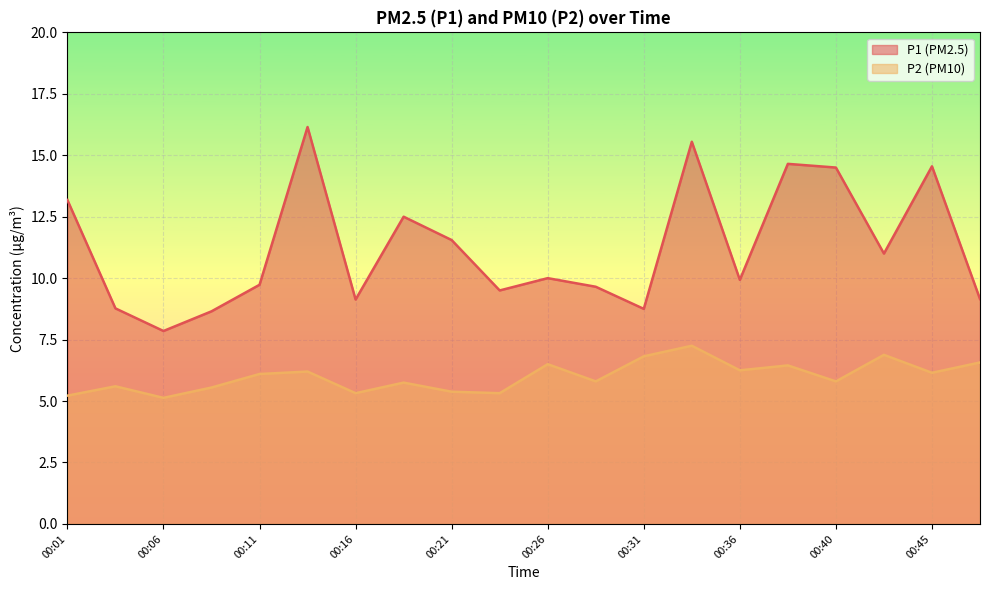

Reading left to right, transcribe all the data shown in this chart.

P1: 00:01=13.2	00:04=8.8	00:06=7.8	00:09=8.7	00:11=9.7	00:14=16.1	00:16=9.1	00:18=12.5	00:21=11.6	00:23=9.5	00:26=10.0	00:28=9.7	00:31=8.8	00:33=15.6	00:36=9.9	00:38=14.7	00:40=14.5	00:43=11.0	00:45=14.6	00:48=9.2
P2: 00:01=5.2	00:04=5.6	00:06=5.1	00:09=5.5	00:11=6.1	00:14=6.2	00:16=5.3	00:18=5.8	00:21=5.4	00:23=5.3	00:26=6.5	00:28=5.8	00:31=6.8	00:33=7.2	00:36=6.2	00:38=6.5	00:40=5.8	00:43=6.9	00:45=6.2	00:48=6.6